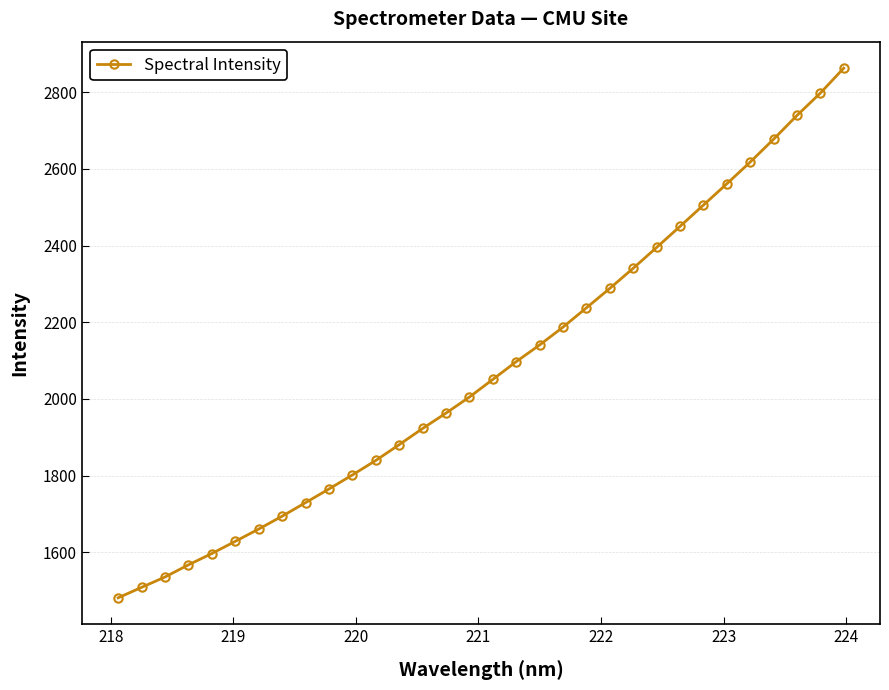

What is the value of the 30th point from the left?

2739.3